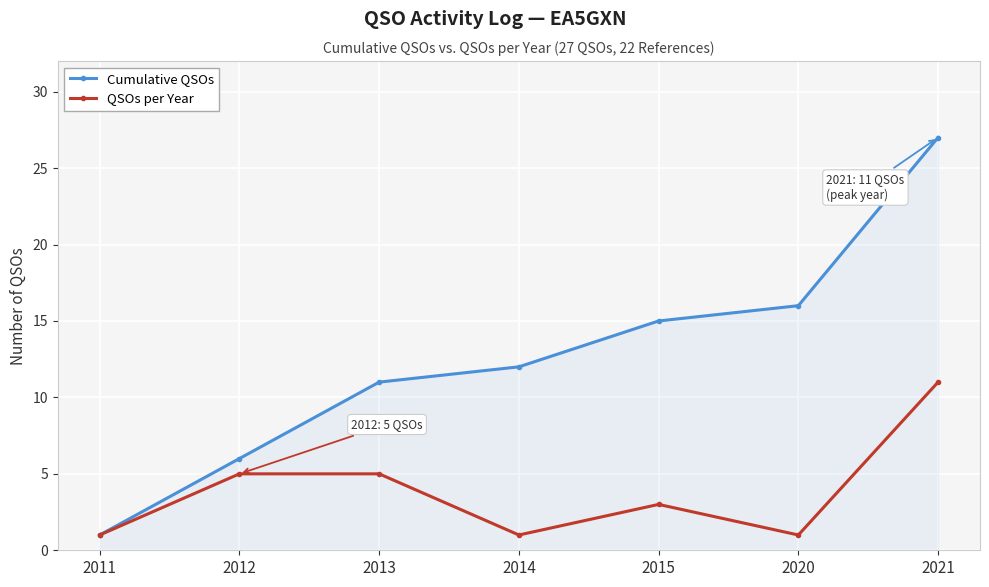

At how many categories does at least one series exceed 23?

1